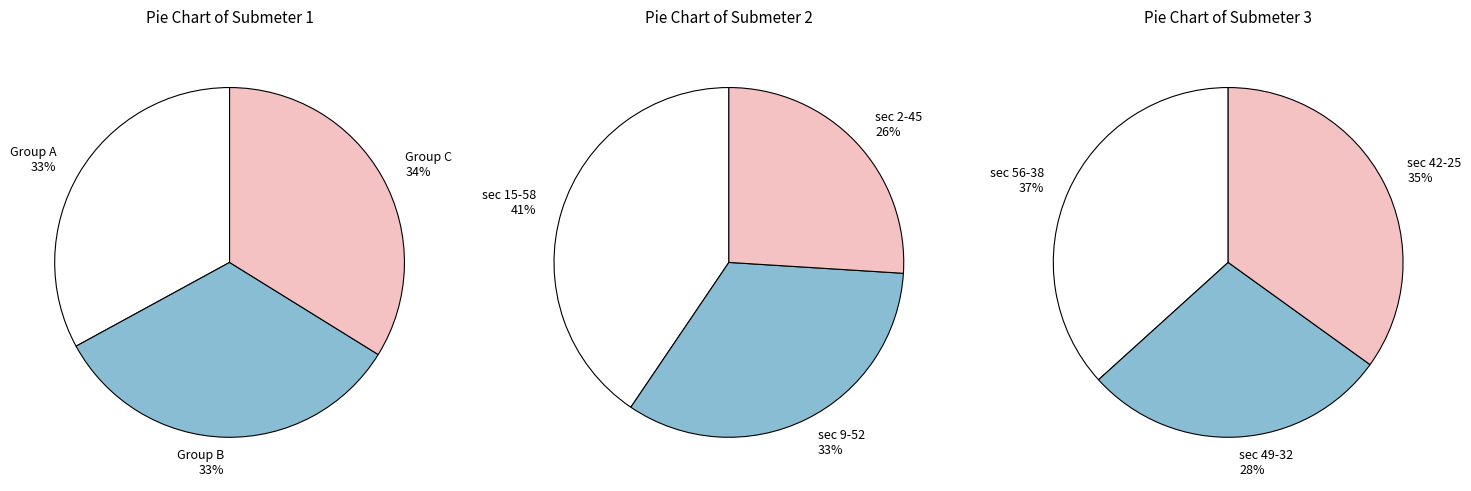

To the nearest percent, what is the combined percentage of 0 and 2?

58%